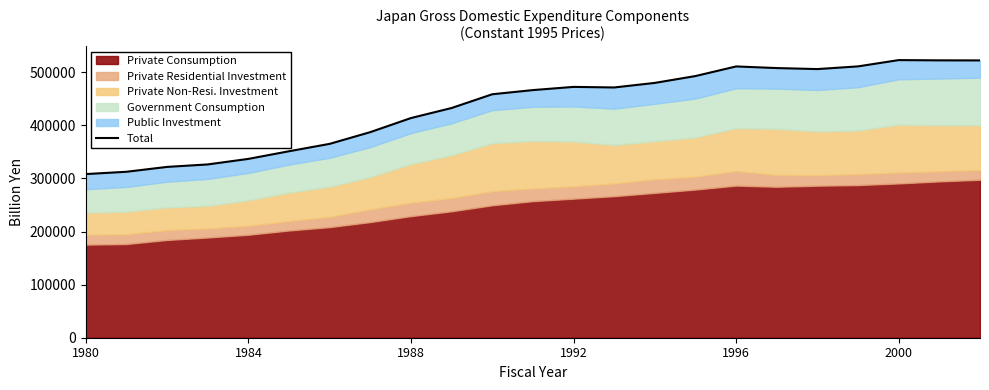

Reading left to right, transcribe all the data shown in this chart.

308160.8	312508.9	321678.2	326334.7	336765.7	351162.0	365074.0	387176.6	413673.5	432582.6	458476.6	466341.1	472353.7	471280.9	479867.4	492783.0	510880.9	507801.1	505904.2	510984.9	522836.1	522337.9	522220.4